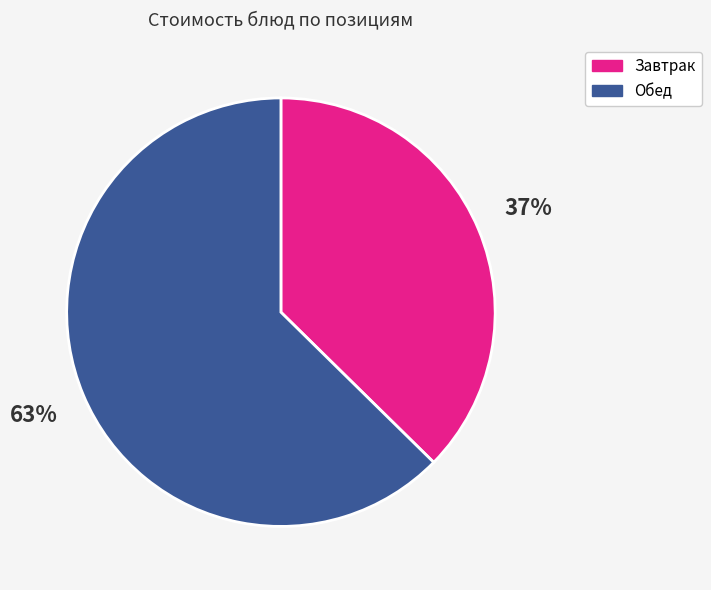

To the nearest percent, what is the average slice percentage?

50%